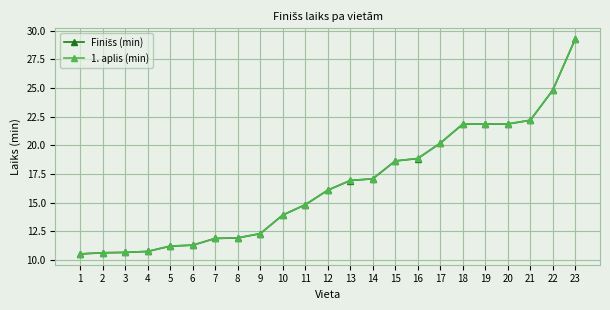

True or false: 1. aplis (min) has a value of 29.3 at 23.

True